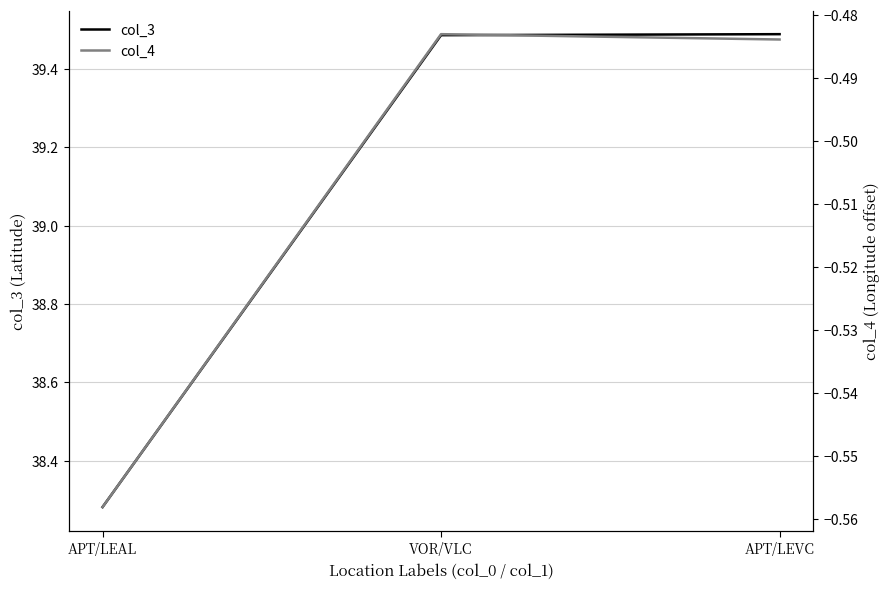

What is the difference between the col_4 values at APT/LEVC and APT/LEAL?

0.1